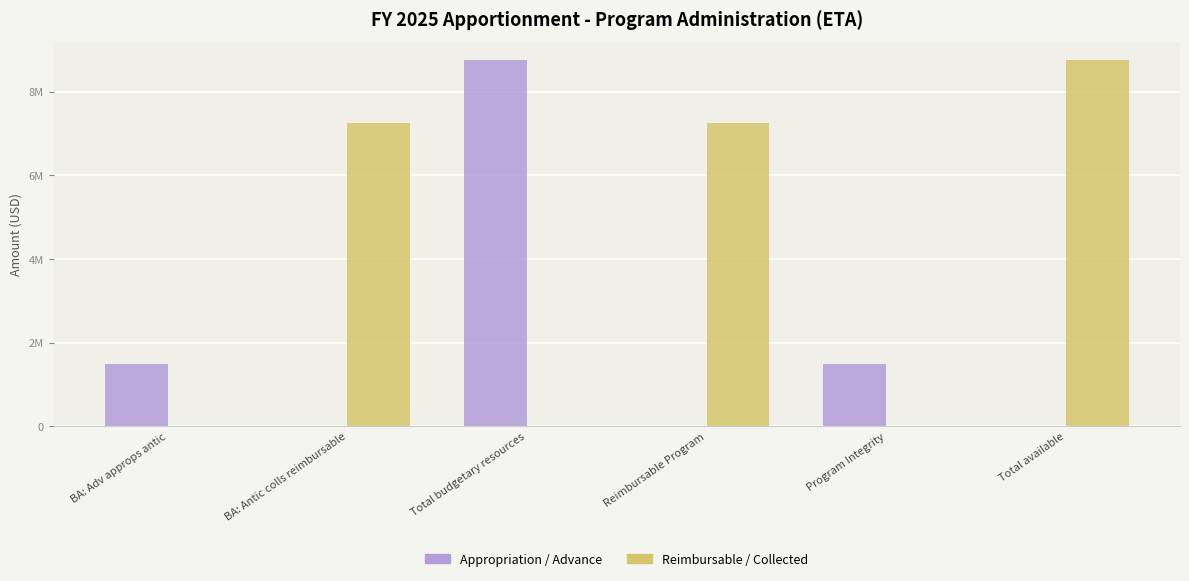

What are all the series names shown in the legend?

Appropriation / Advance, Reimbursable / Collected